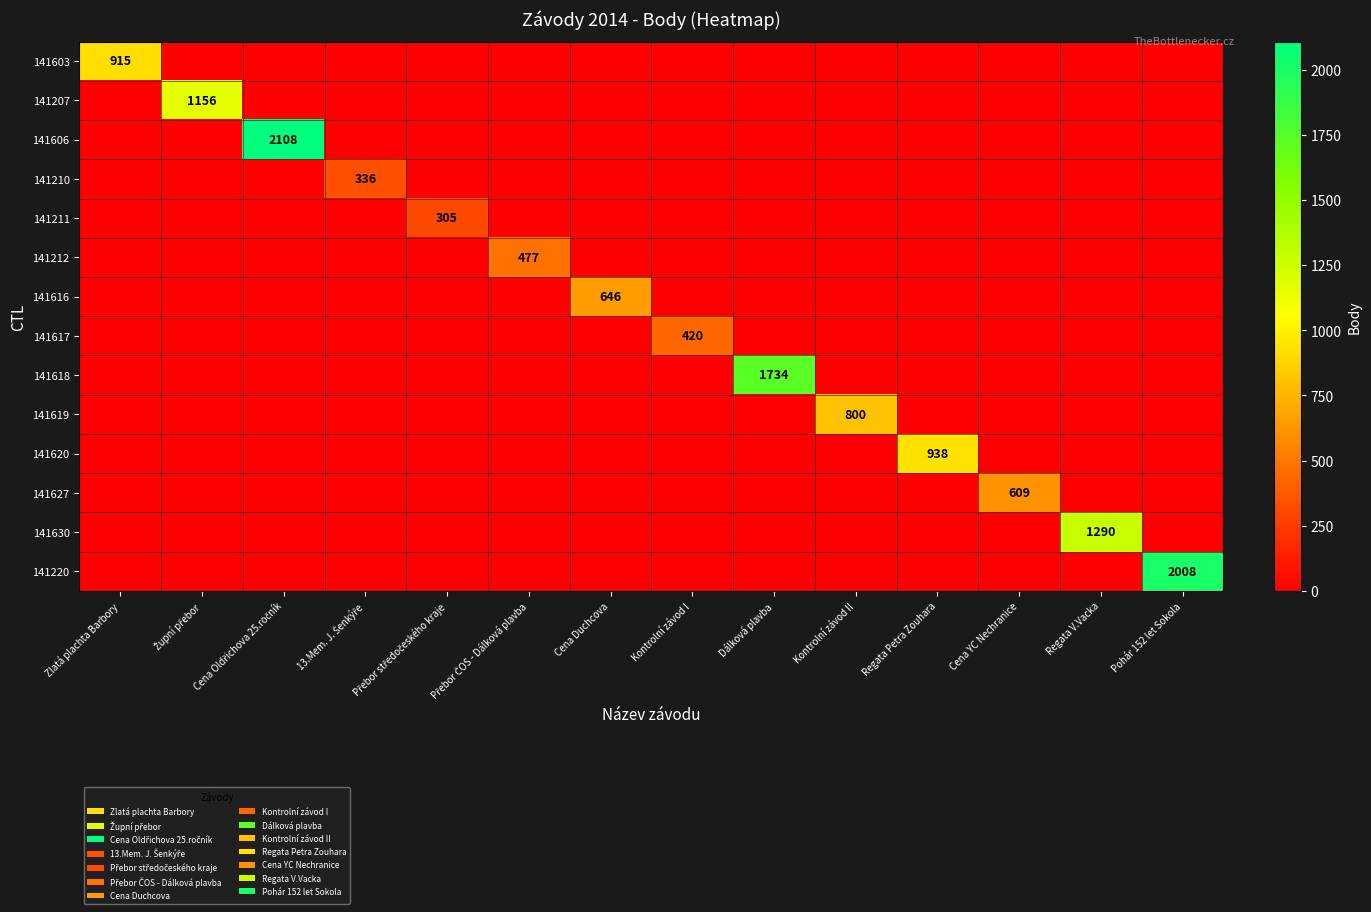

At how many categories does at least one series exceed 848?

7